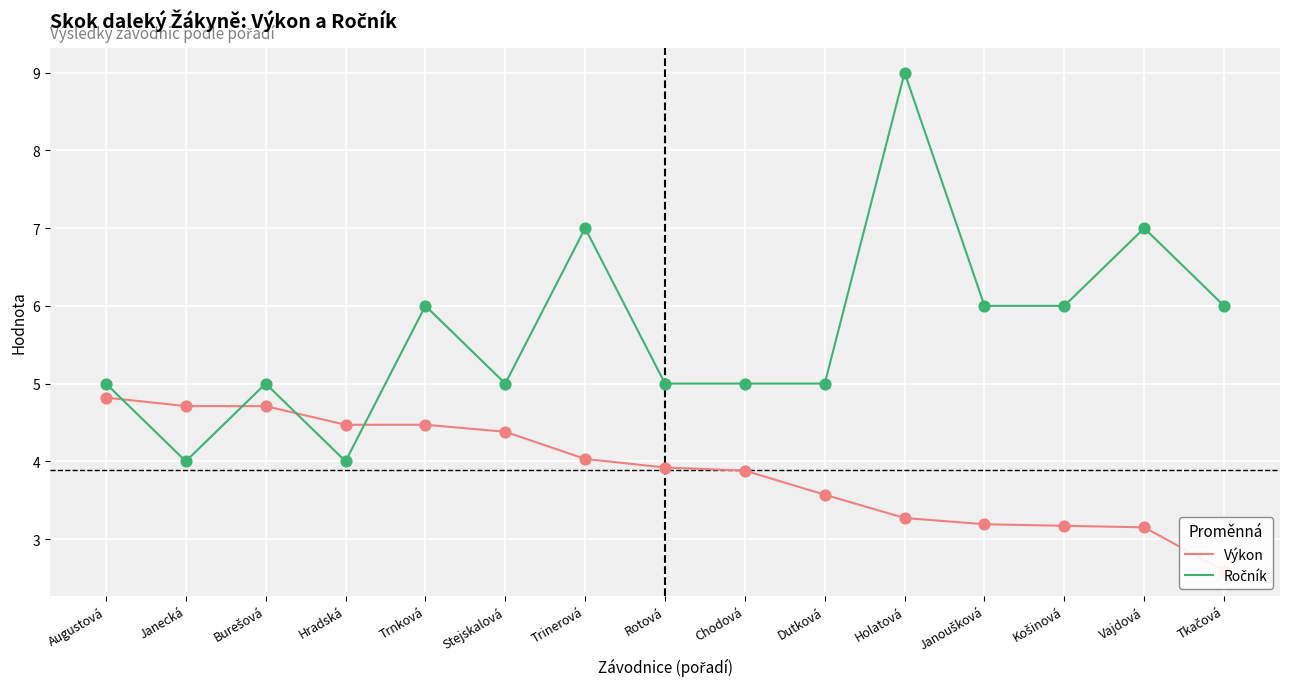

Which series reaches the maximum Y coordinate?

Ročník